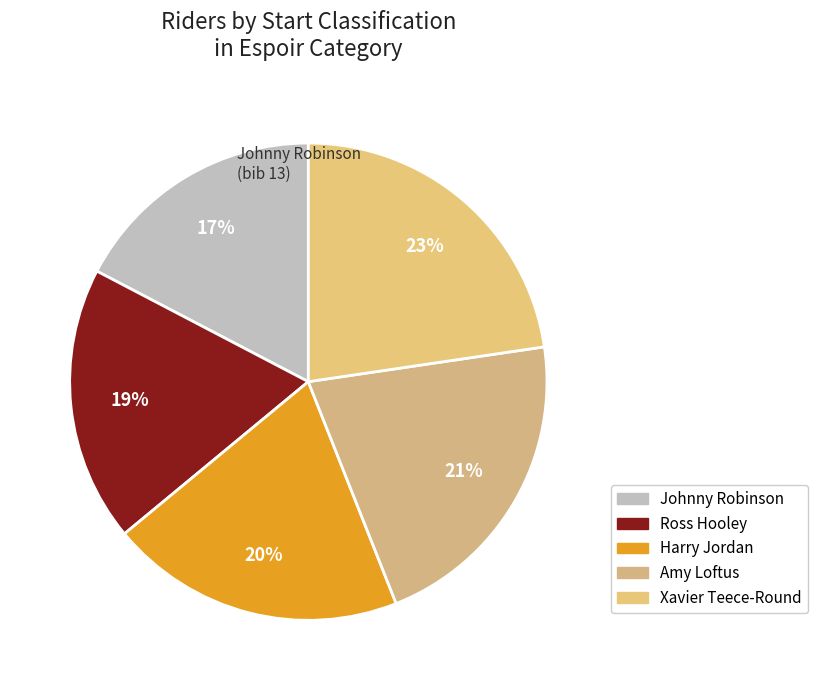

Rank the categories by value from highest to lowest.

Xavier Teece-Round, Amy Loftus, Harry Jordan, Ross Hooley, Johnny Robinson